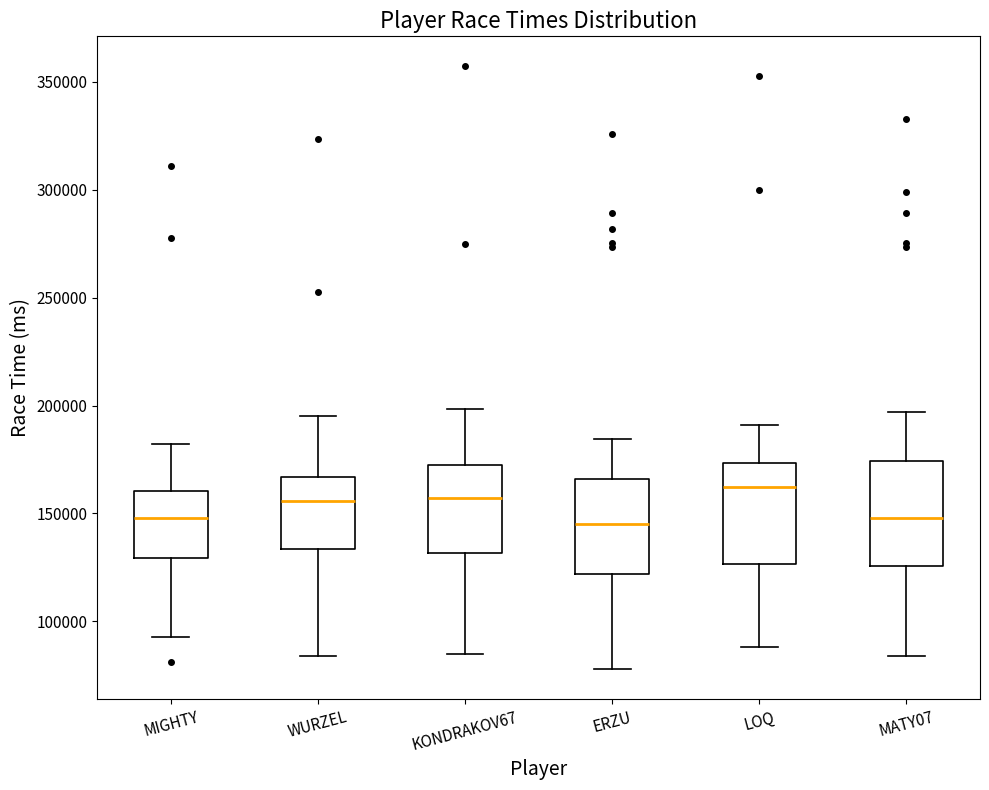

Where does the upper whisker of the box for LOQ end on the y-axis? The values are not printed on the chart, so give them approximately, as read against the axis.

190000